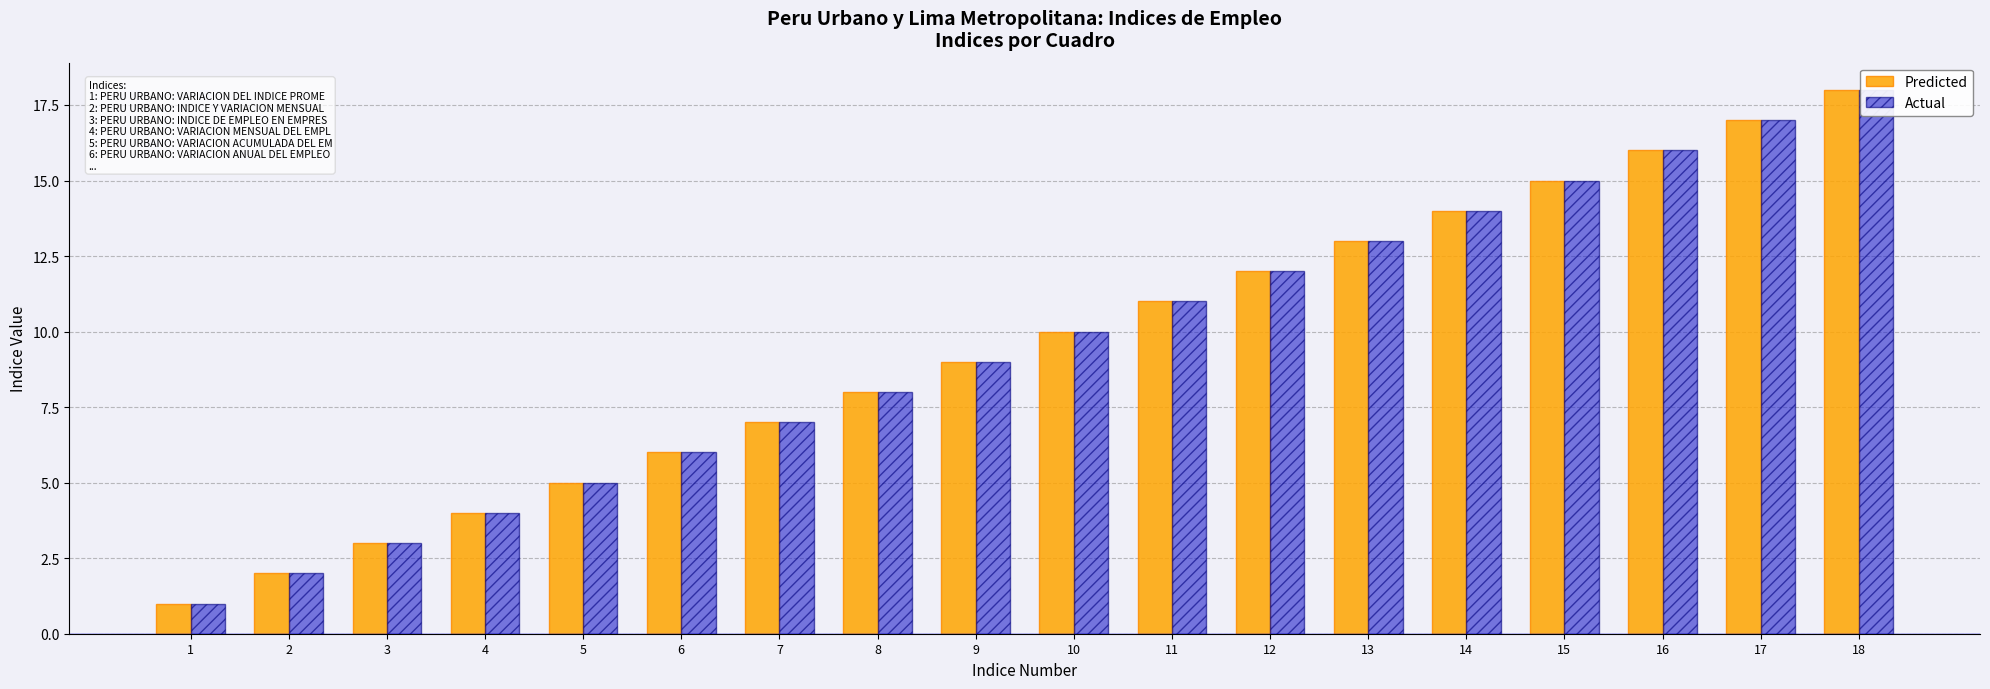

Which series has the largest total across all categories?

Predicted